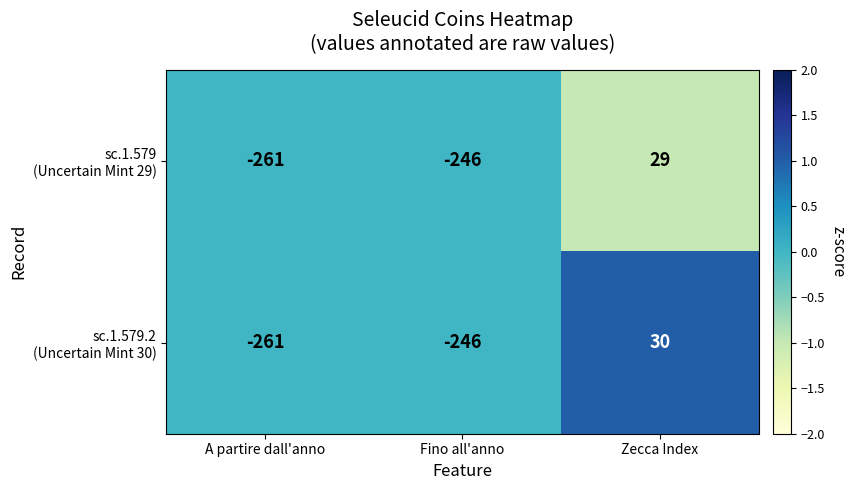

At which category does the chart reach its peak across all series?

Zecca Index